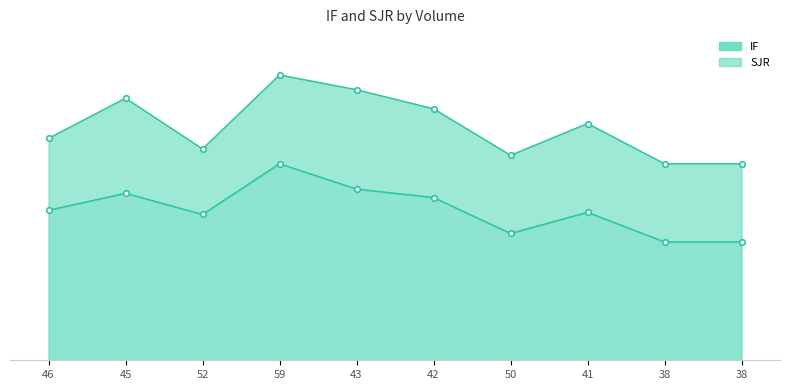

At which category does the data reach its first local valley?

52